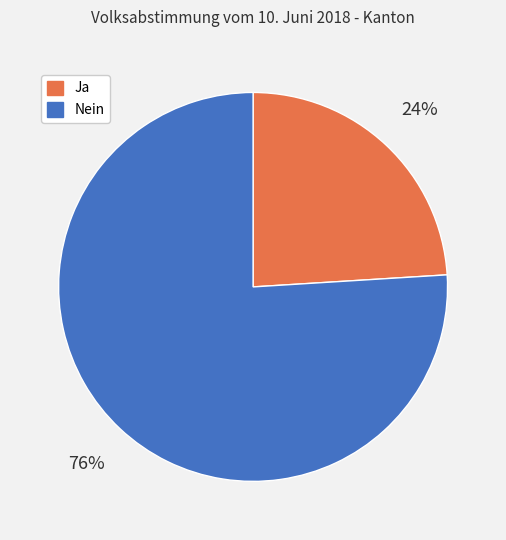

Which slice is the smallest?

Ja